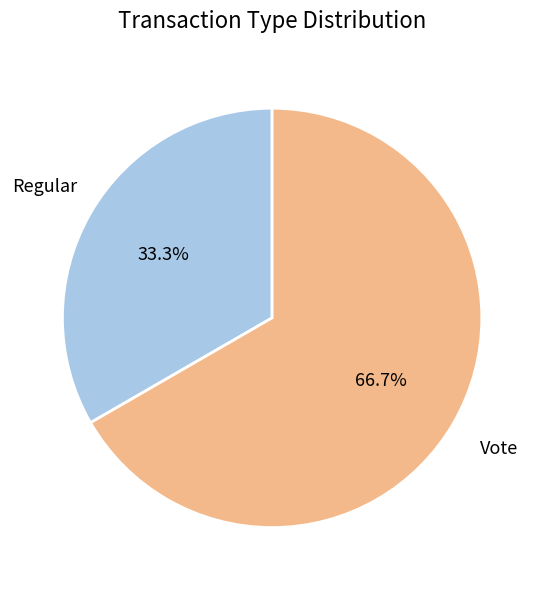

True or false: Vote accounts for 80% of the total.

False